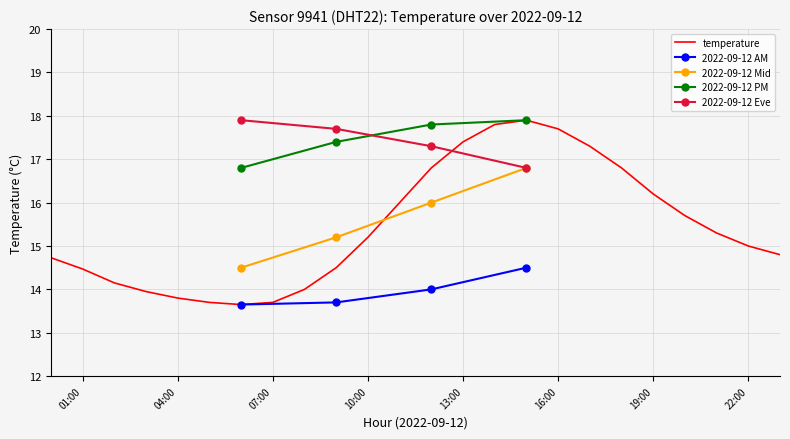

How many interior local peaks (higher than both neighbors) does the data have?

1